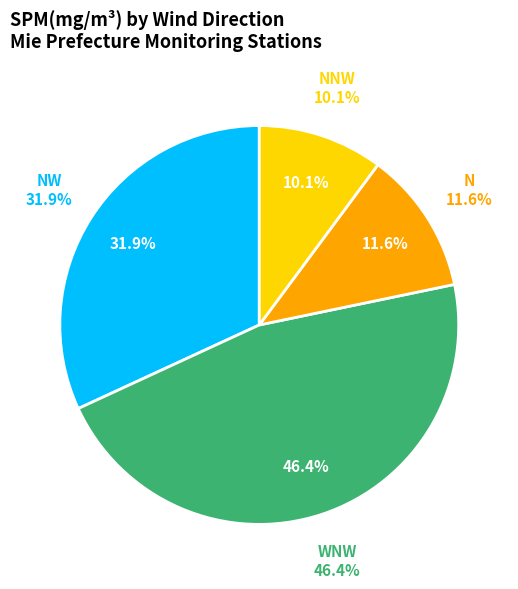

Which slice is the largest?

WNW